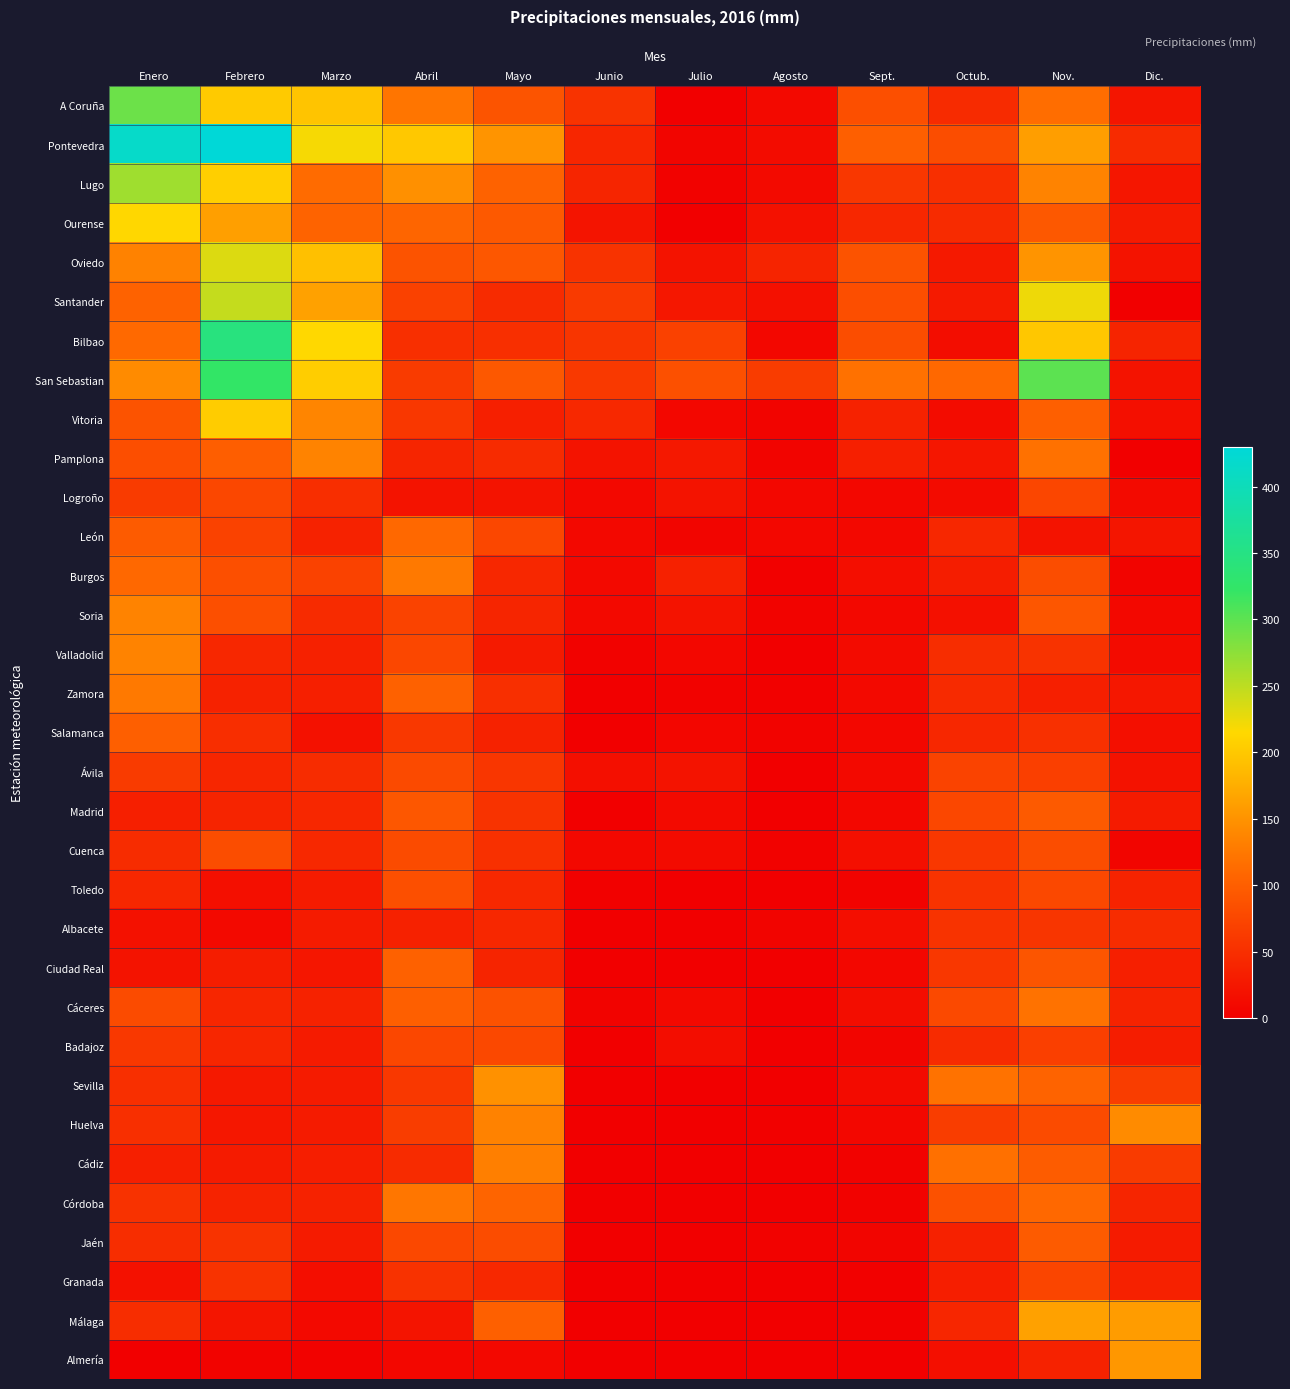

Rank the series at Enero from highest to lowest value.

Pontevedra, A Coruña, Lugo, Ourense, San Sebastian, Soria, Valladolid, Oviedo, Zamora, Bilbao, Burgos, Santander, Salamanca, León, Vitoria, Pamplona, Cáceres, Logroño, Ávila, Badajoz, Córdoba, Sevilla, Huelva, Jaén, Málaga, Cuenca, Toledo, Madrid, Cádiz, Ciudad Real, Albacete, Granada, Almería